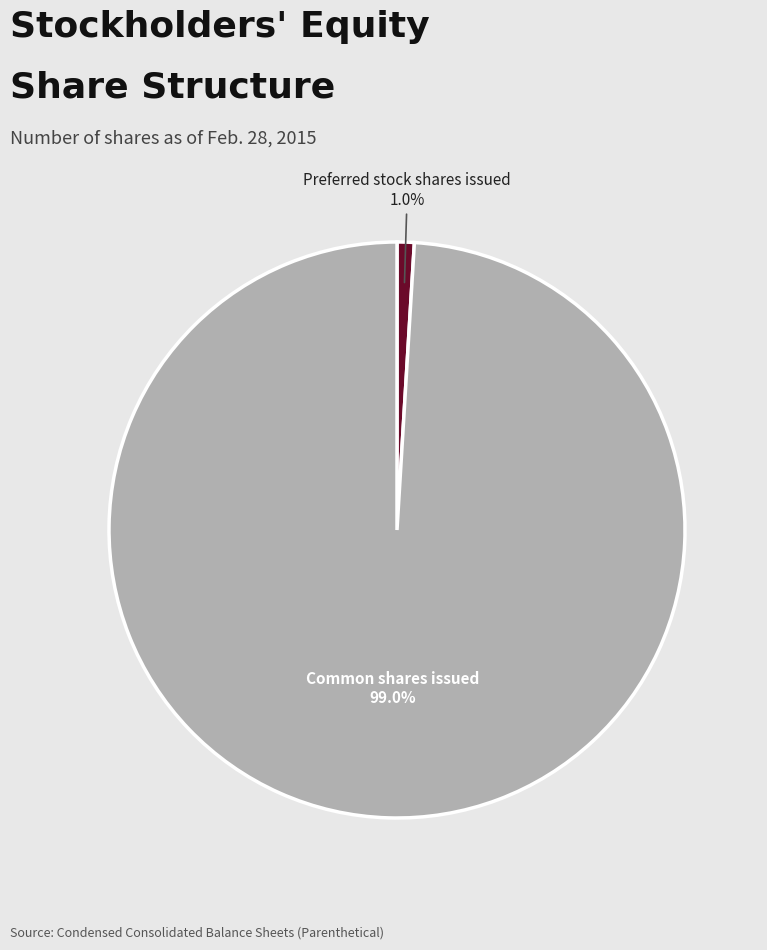

Does any single category account for the majority?

Yes